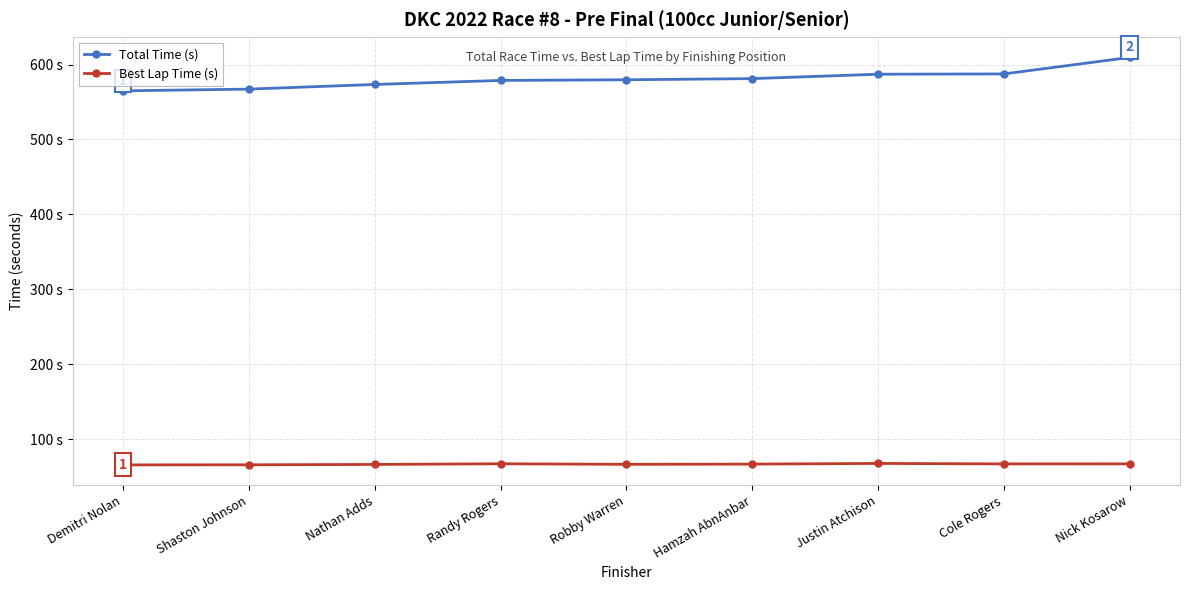

Reading left to right, list all the values displayed in this chart.

Total Time (s): 564.9	567.2	573.4	578.8	579.7	581.2	587.1	587.5	609.5
Best Lap Time (s): 65.8	65.9	66.4	67.3	66.5	66.8	67.7	67.1	67.2